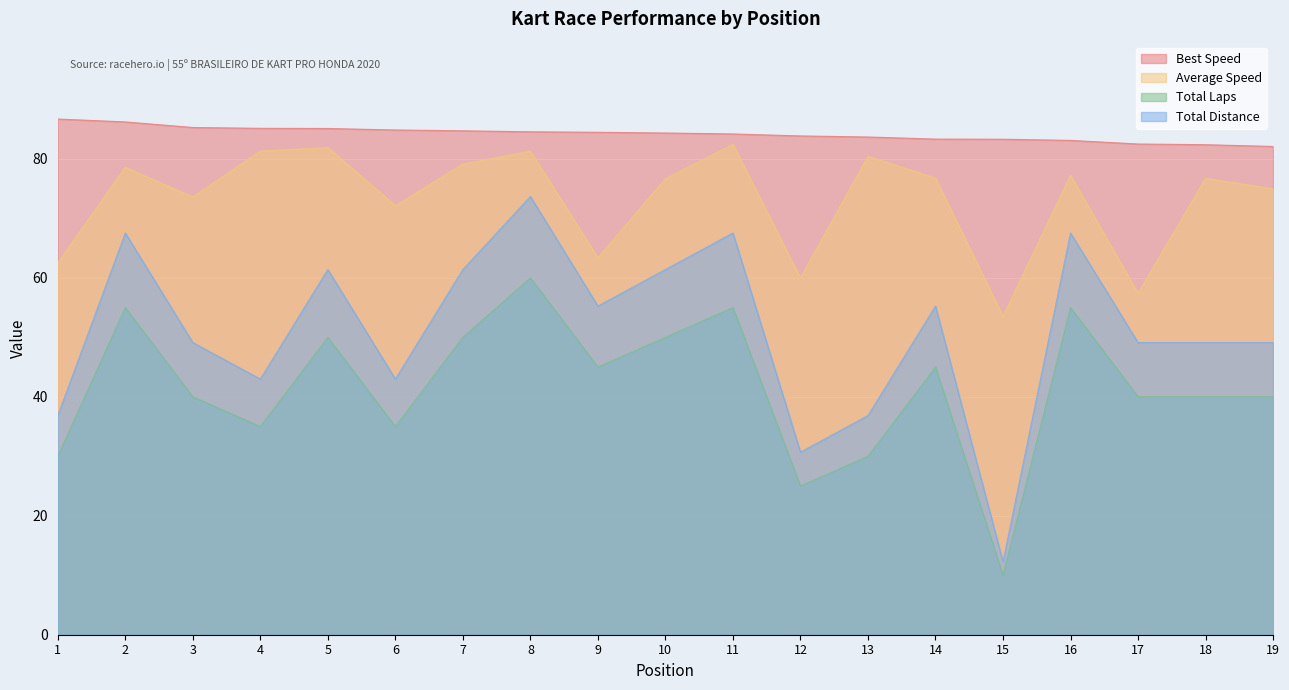

What are all the series names shown in the legend?

Best Speed, Average Speed, Total Laps, Total Distance